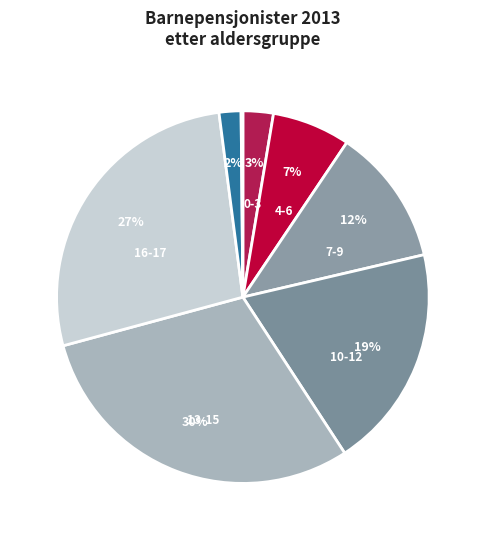

Count the number of slices in the pie.

8